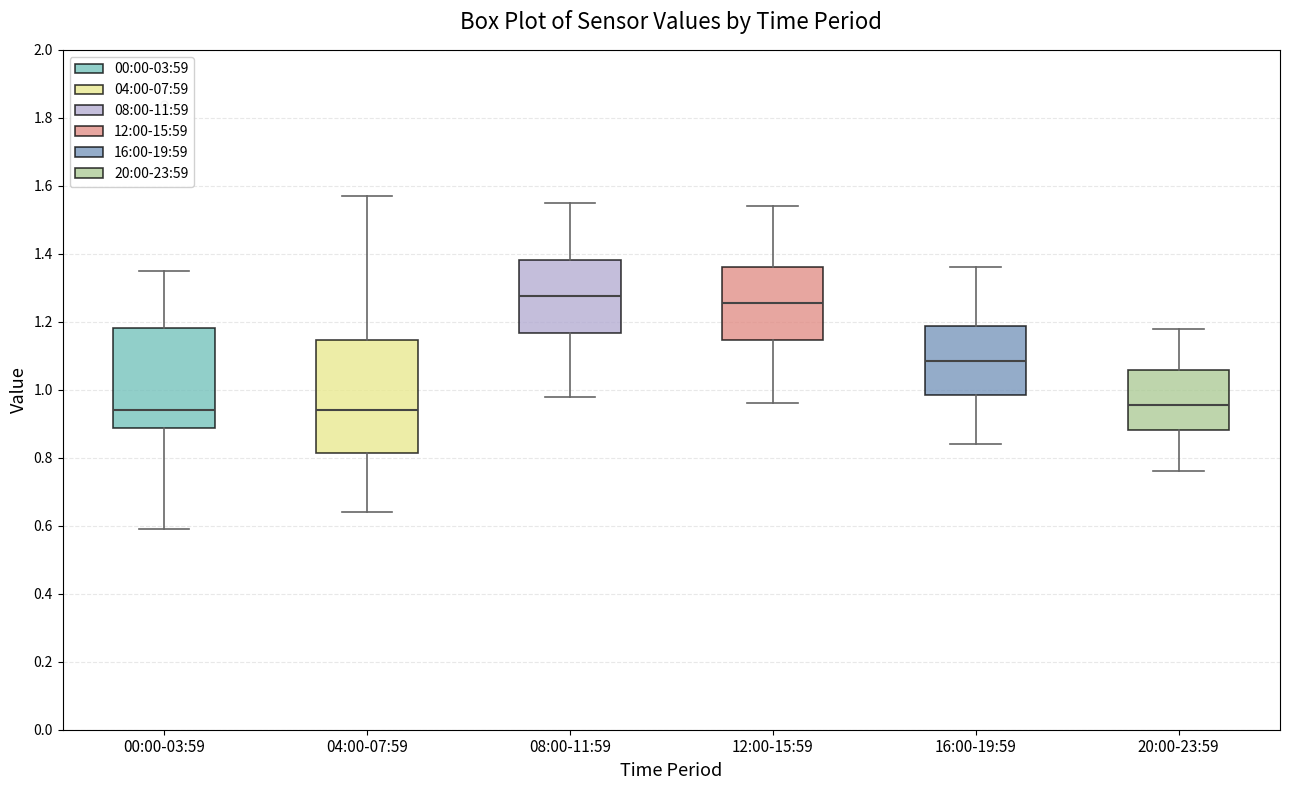

Reading left to right, read every box against the y-axis: the position of its median line, the range the box covers, and the ends of its whiskers. The values are not printed on the chart, so give them approximately, as read against the axis.

00:00-03:59: median 0.94, box 0.88 to 1.18, whiskers 0.60 to 1.36
04:00-07:59: median 0.94, box 0.82 to 1.14, whiskers 0.64 to 1.58
08:00-11:59: median 1.28, box 1.16 to 1.38, whiskers 0.98 to 1.56
12:00-15:59: median 1.26, box 1.14 to 1.36, whiskers 0.96 to 1.54
16:00-19:59: median 1.08, box 0.98 to 1.18, whiskers 0.84 to 1.36
20:00-23:59: median 0.96, box 0.88 to 1.06, whiskers 0.76 to 1.18